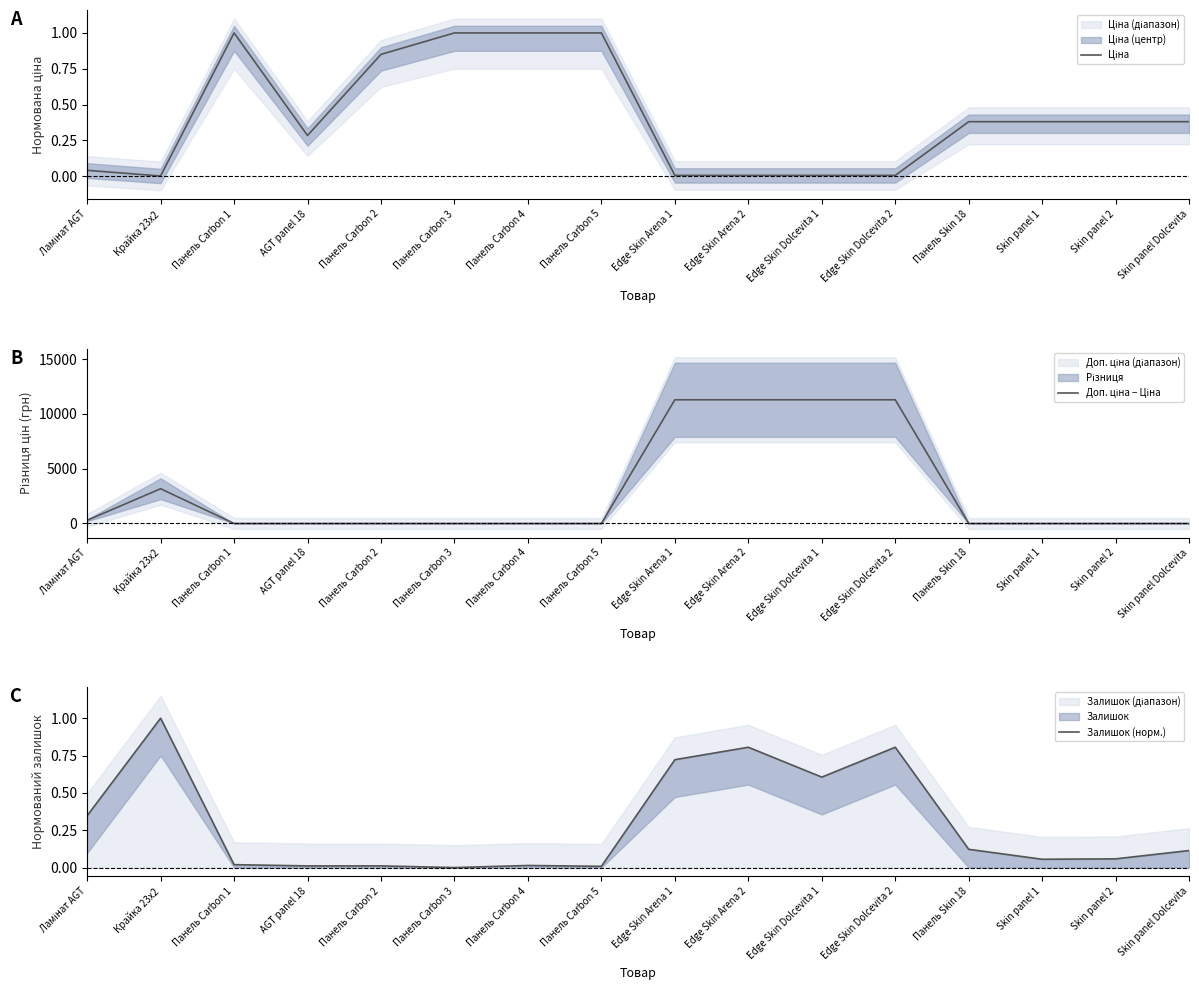

What is the difference between the second highest and second lowest values in the Ціна series?

1.0